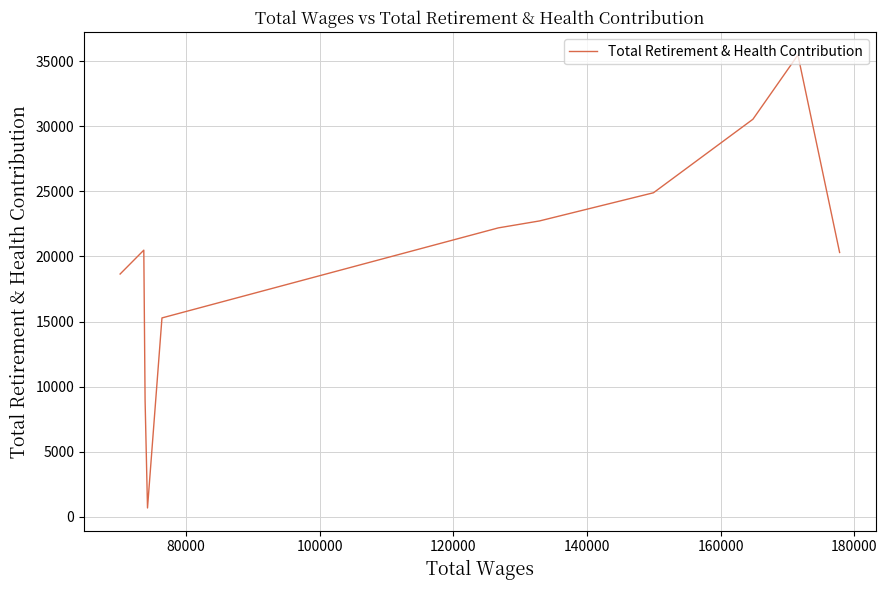

What is the average value?

20015